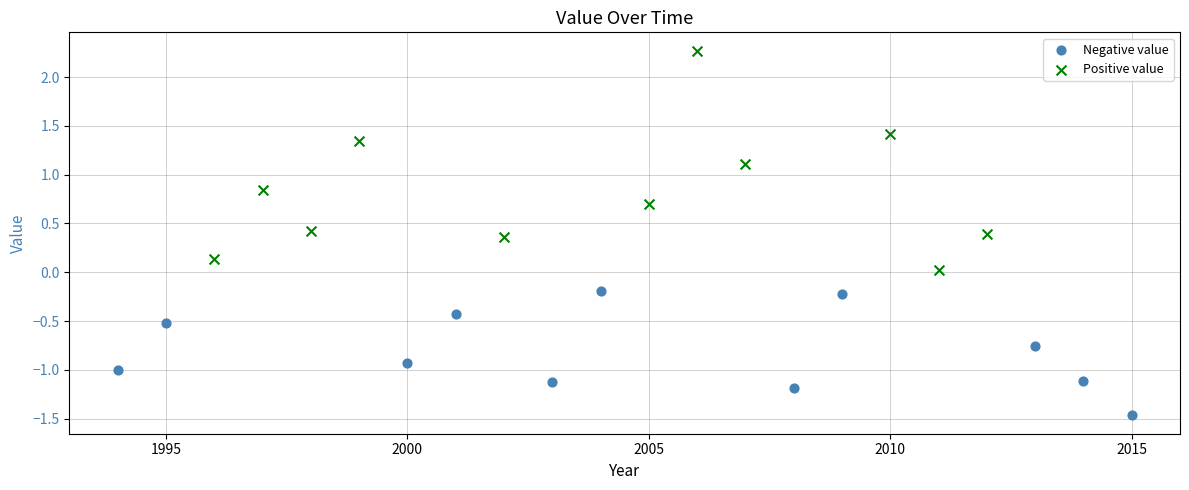

Which series reaches the minimum Y coordinate?

Negative value